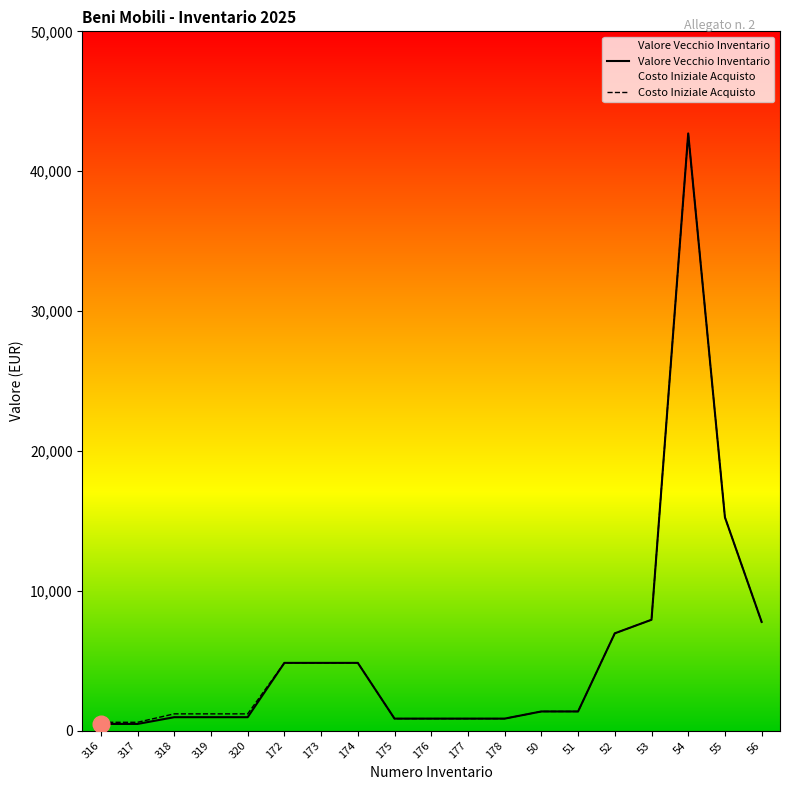

How many values in the Valore Vecchio Inventario series exceed 1366?

10